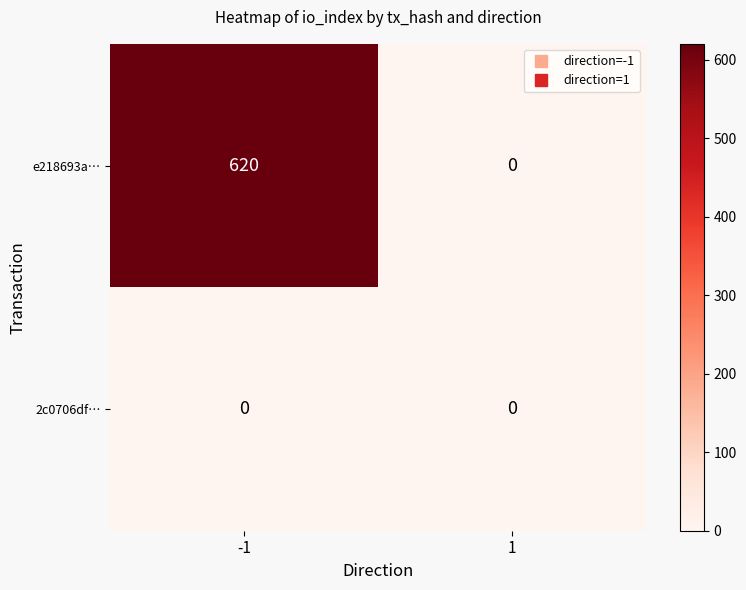

Reading left to right, transcribe all the data shown in this chart.

e218693a…: -1=620	1=0
2c0706df…: -1=0	1=0